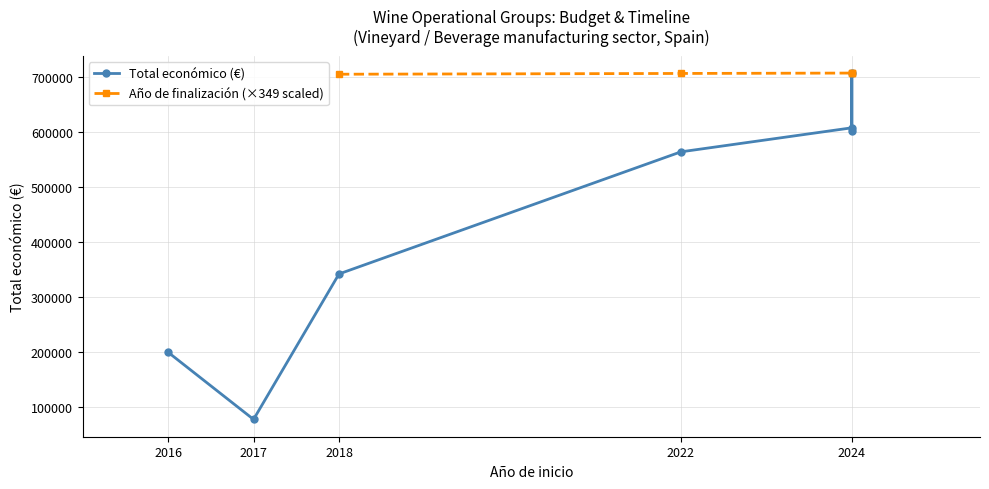

What is the sum of the values at 2024 and 2016?

807339.0